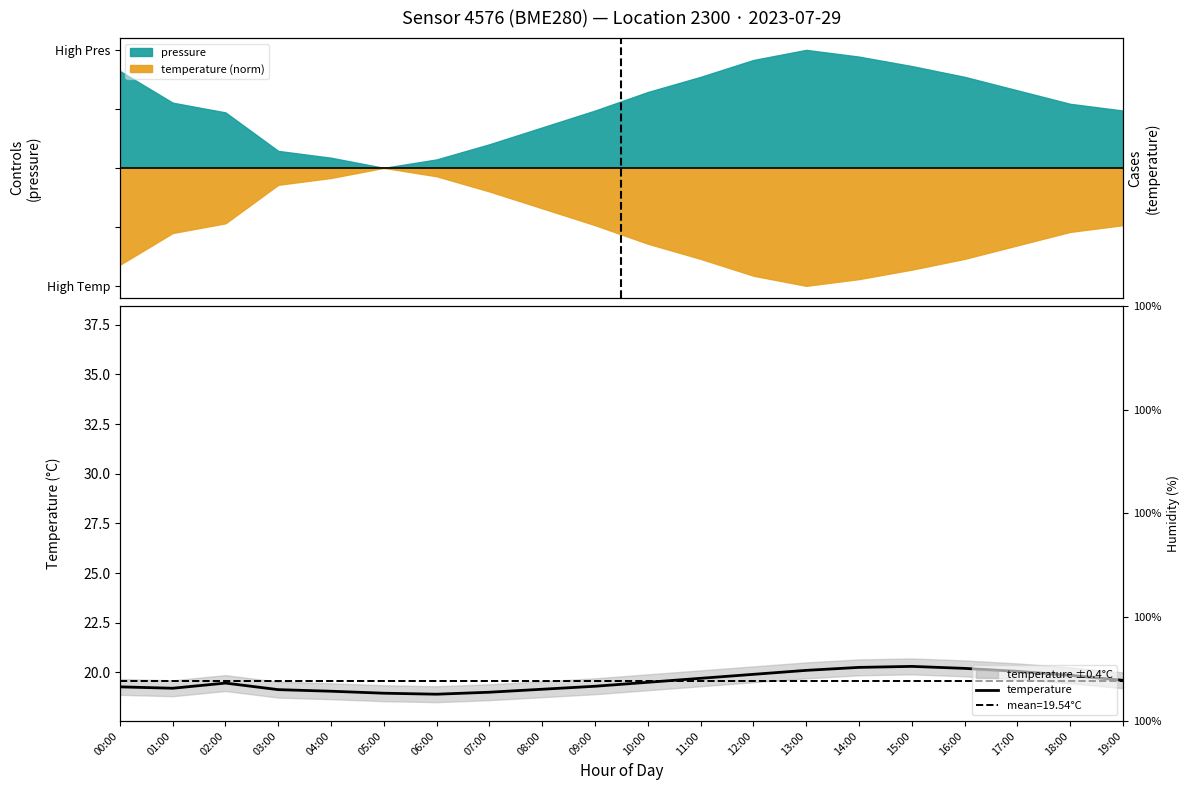

What is the label of the 1st point from the left?

00:00